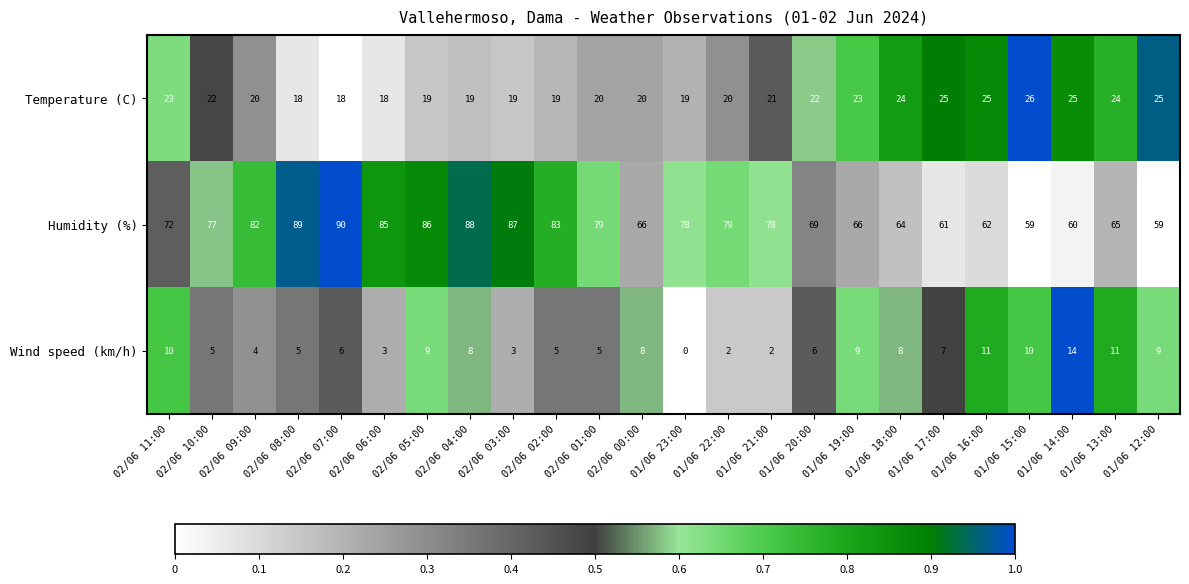

What is the spread (max minus min) of values at 02/06 04:00?

80